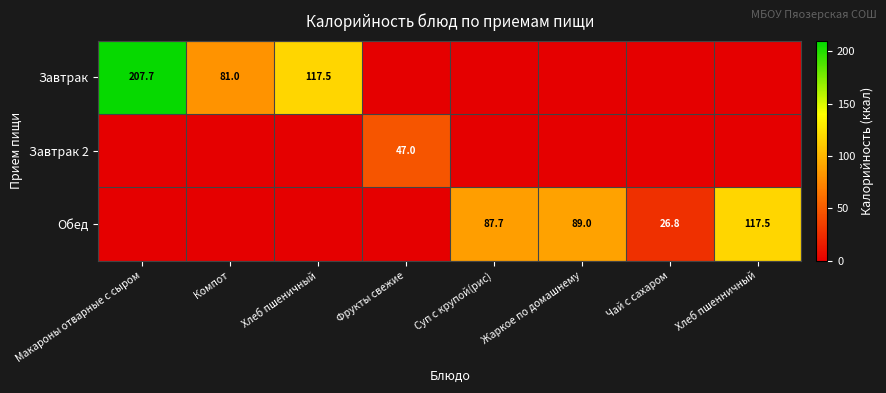

True or false: Обед has a value of 41.0 at Чай с сахаром.

False